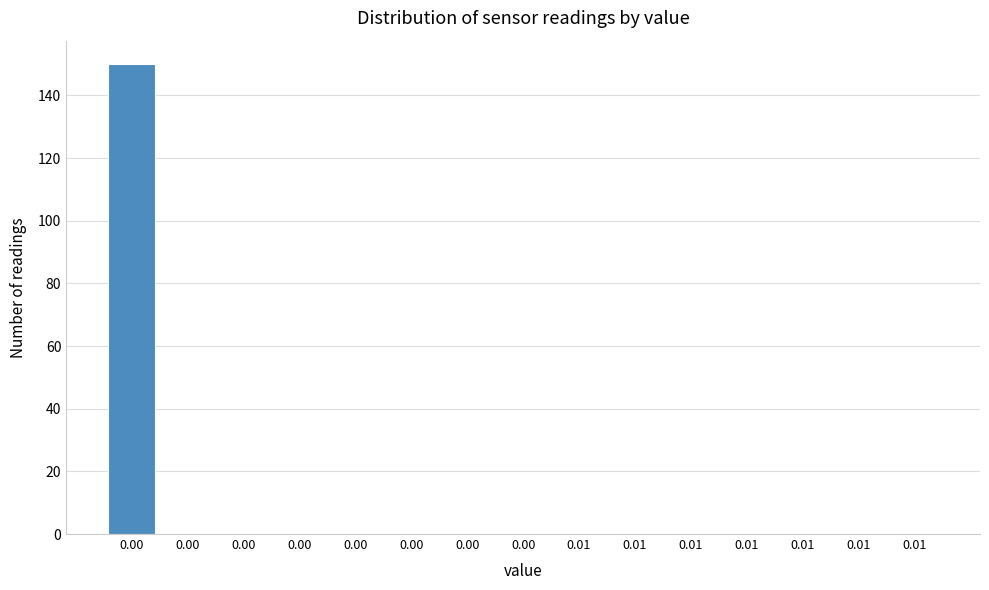

Count the number of categories in the chart.

15